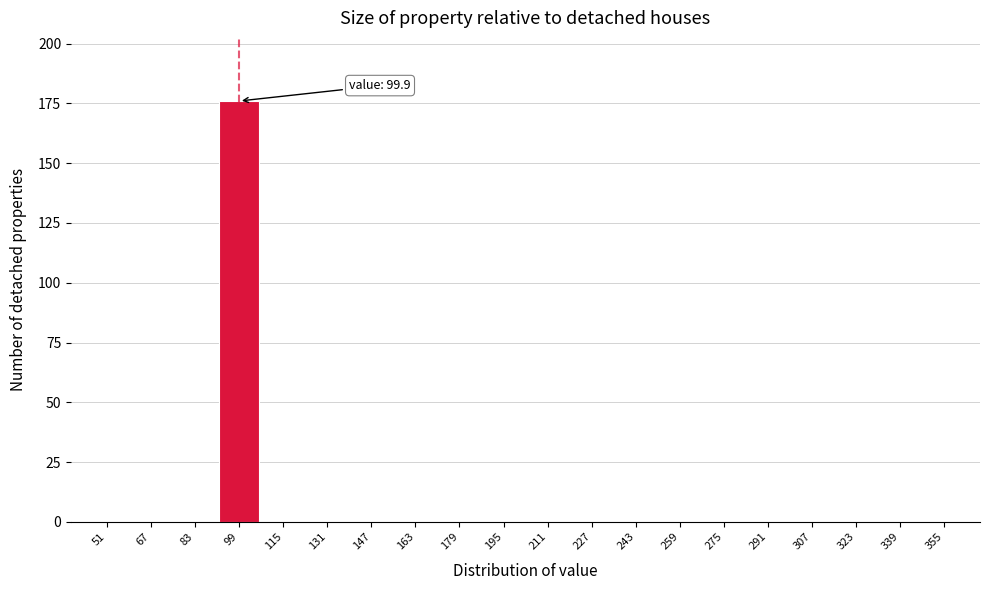

Reading left to right, transcribe all the data shown in this chart.

51=0	67=0	83=0	99=176	115=0	131=0	147=0	163=0	179=0	195=0	211=0	227=0	243=0	259=0	275=0	291=0	307=0	323=0	339=0	355=0